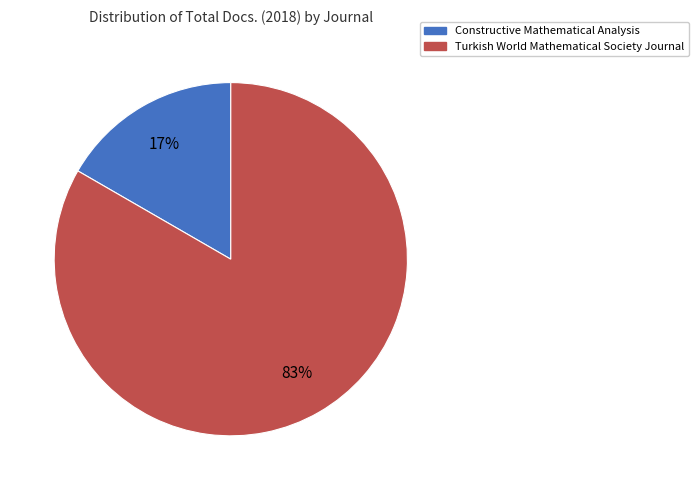

Is it true that Constructive Mathematical Analysis is 6% of the pie?

False